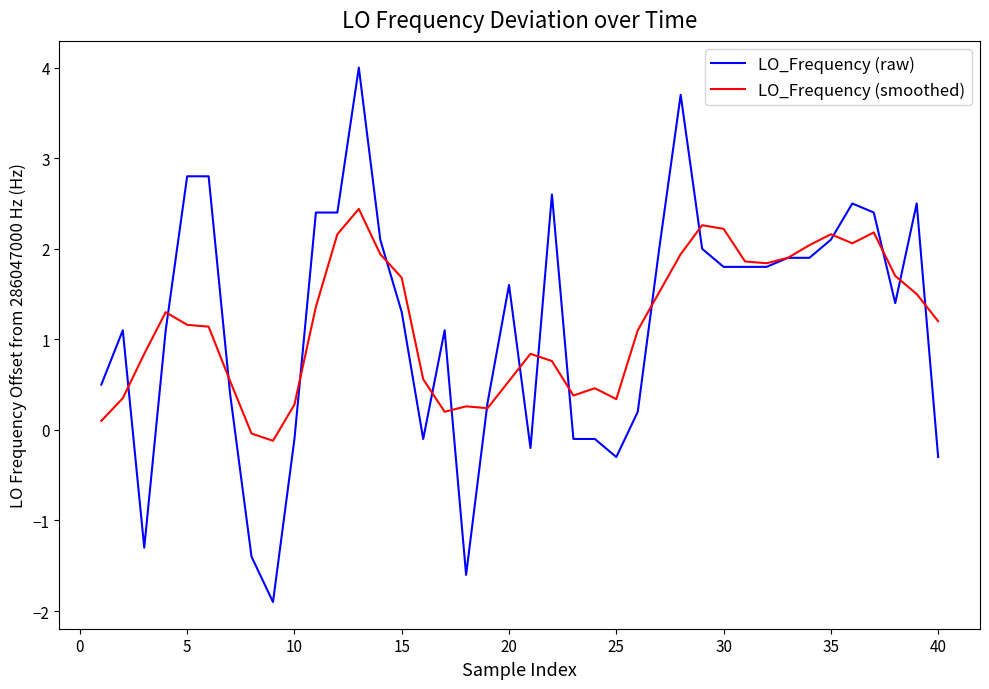

What is the maximum value shown in the chart?

4.0